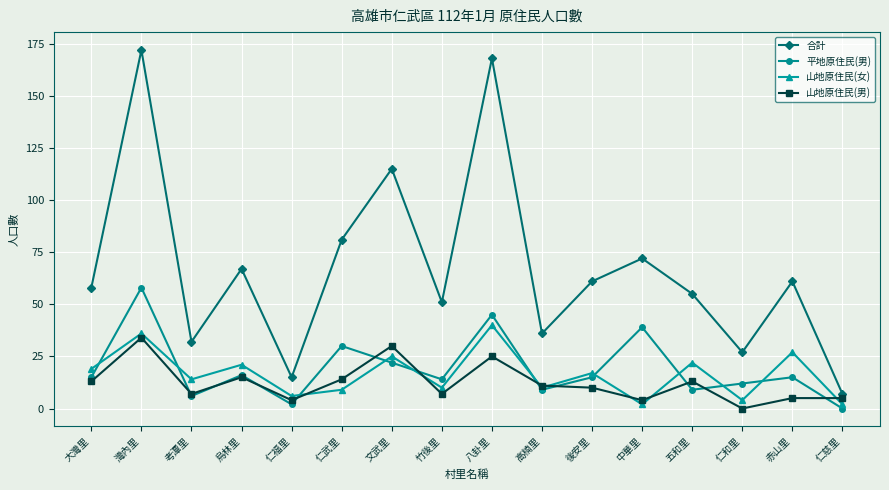

What position from the right is 仁福里?

12